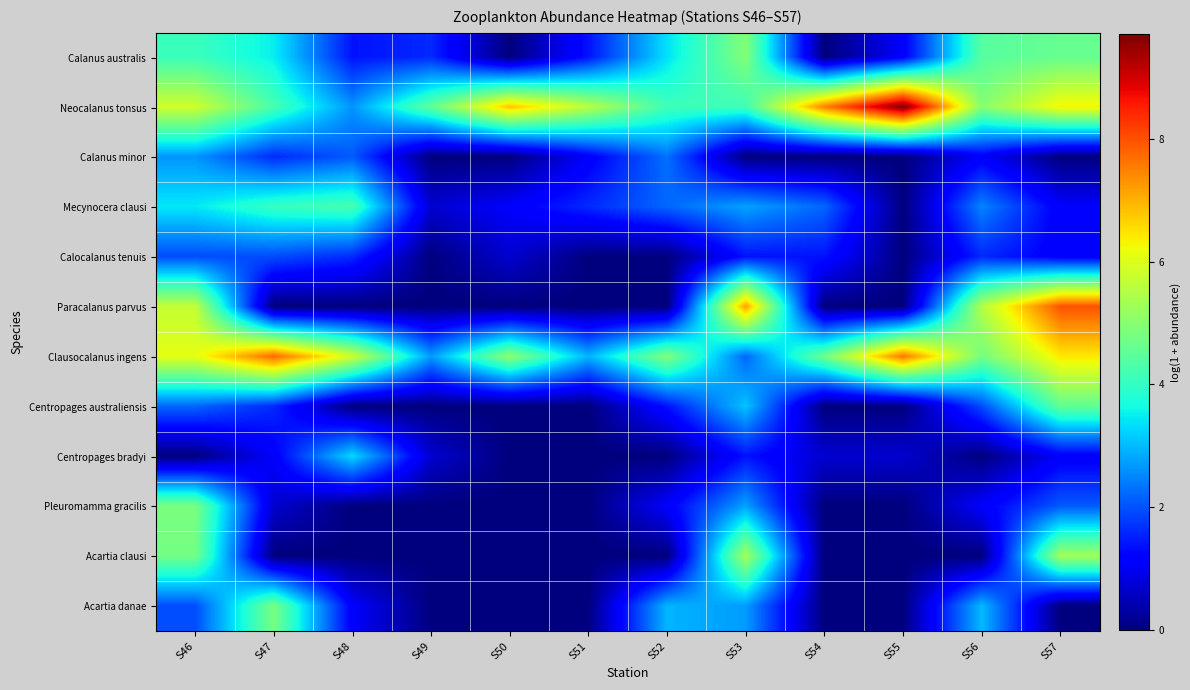

Reading left to right, extract all data points from this chart.

Calanus australis: S46=4.1	S47=3.5	S48=1.4	S49=1.6	S50=0.0	S51=1.4	S52=3.4	S53=4.9	S54=0.0	S55=1.1	S56=4.4	S57=4.6
Neocalanus tonsus: S46=5.8	S47=4.2	S48=2.6	S49=4.5	S50=6.8	S51=5.6	S52=4.1	S53=4.1	S54=7.5	S55=9.7	S56=5.0	S57=6.3
Calanus minor: S46=2.6	S47=1.6	S48=2.1	S49=0.0	S50=0.0	S51=1.1	S52=2.3	S53=0.0	S54=0.0	S55=0.0	S56=1.1	S57=0.0
Mecynocera clausi: S46=3.4	S47=4.0	S48=4.2	S49=0.7	S50=1.1	S51=1.6	S52=2.2	S53=2.8	S54=2.2	S55=0.0	S56=2.5	S57=1.1
Calocalanus tenuis: S46=1.9	S47=1.9	S48=1.6	S49=0.0	S50=0.7	S51=0.0	S52=0.0	S53=1.4	S54=1.4	S55=0.0	S56=1.6	S57=1.1
Paracalanus parvus: S46=5.7	S47=0.0	S48=0.0	S49=0.0	S50=0.0	S51=0.0	S52=0.0	S53=7.2	S54=0.0	S55=0.0	S56=5.5	S57=8.0
Clausocalanus ingens: S46=6.1	S47=7.7	S48=5.8	S49=2.7	S50=5.1	S51=2.9	S52=4.9	S53=2.2	S54=4.7	S55=7.6	S56=4.8	S57=6.4
Centropages australiensis: S46=2.2	S47=1.6	S48=0.0	S49=0.0	S50=0.0	S51=0.0	S52=1.4	S53=3.1	S54=0.0	S55=0.0	S56=1.9	S57=4.6
Centropages bradyi: S46=0.0	S47=1.1	S48=3.3	S49=0.7	S50=0.0	S51=0.0	S52=0.0	S53=1.4	S54=0.7	S55=0.7	S56=0.0	S57=1.1
Pleuromamma gracilis: S46=4.8	S47=0.7	S48=0.0	S49=0.0	S50=0.0	S51=0.0	S52=1.1	S53=2.8	S54=0.0	S55=0.0	S56=1.1	S57=2.1
Acartia clausi: S46=4.8	S47=0.0	S48=0.0	S49=0.0	S50=0.0	S51=0.0	S52=0.0	S53=5.3	S54=0.0	S55=0.0	S56=0.0	S57=5.3
Acartia danae: S46=1.9	S47=4.8	S48=1.1	S49=0.0	S50=0.0	S51=0.0	S52=2.9	S53=2.7	S54=0.0	S55=0.0	S56=3.0	S57=0.0